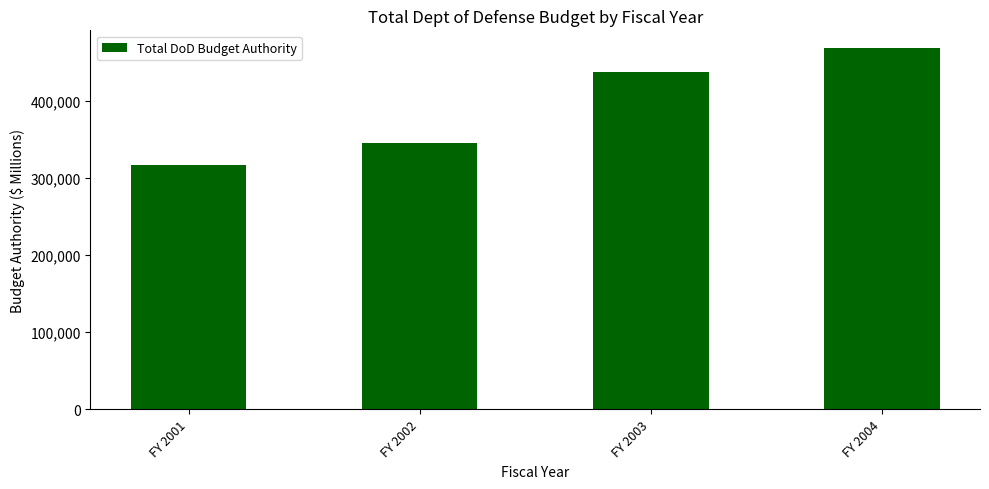

At which label is the value closest to 391898?

FY 2003